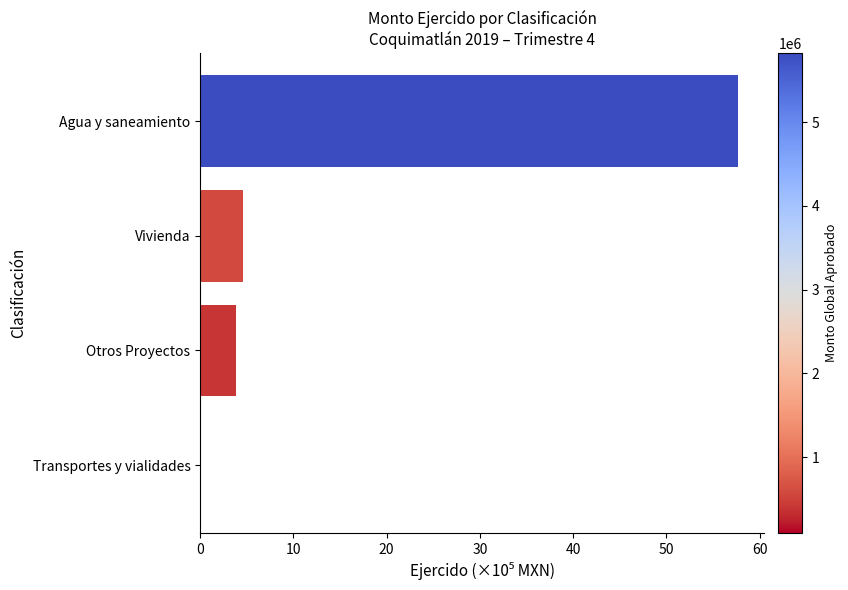

Between Agua y saneamiento and Transportes y vialidades, which is larger?

Agua y saneamiento